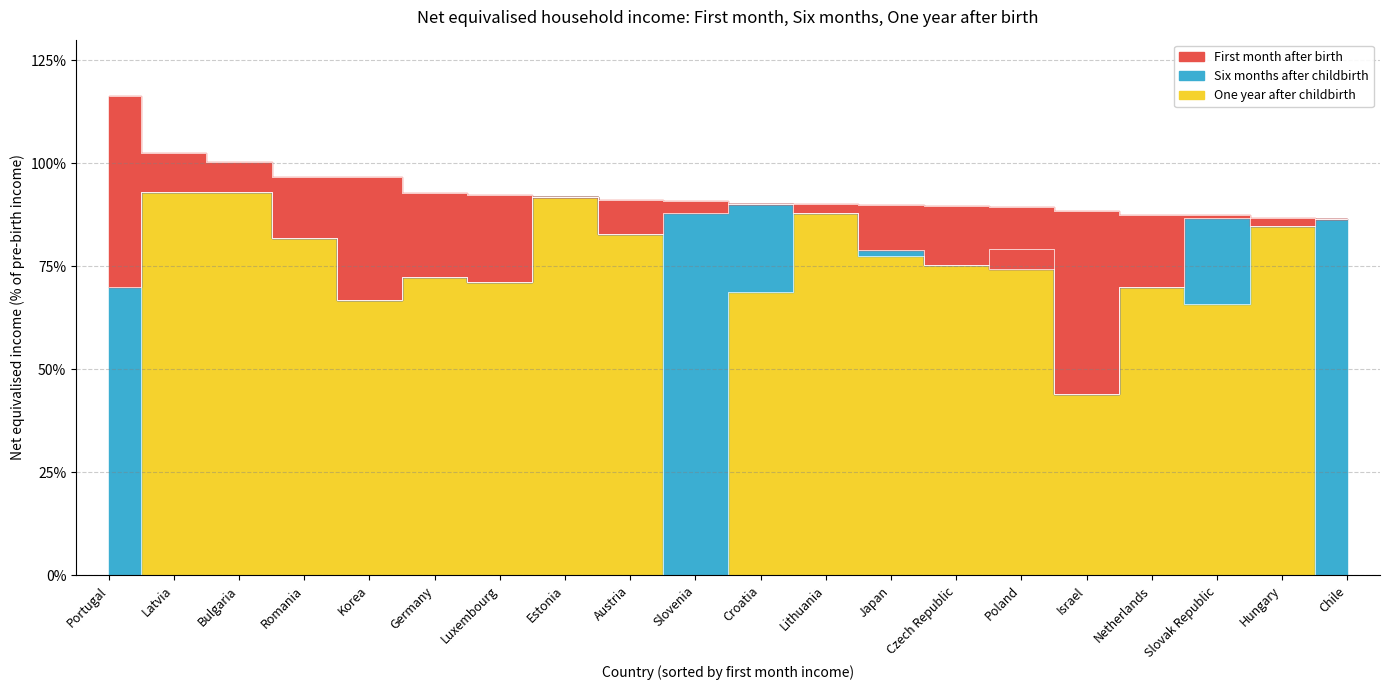

Which category has the highest value across all series?

Portugal